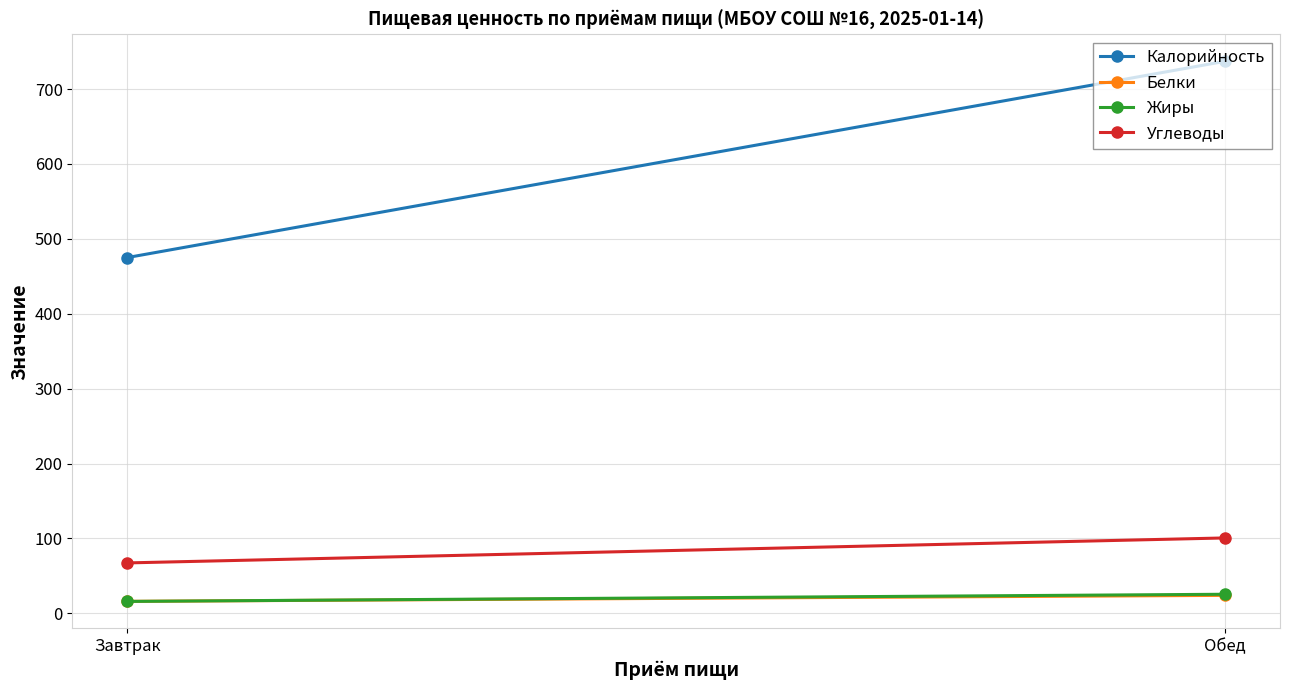

What is the label of the 2nd point from the right?

Завтрак